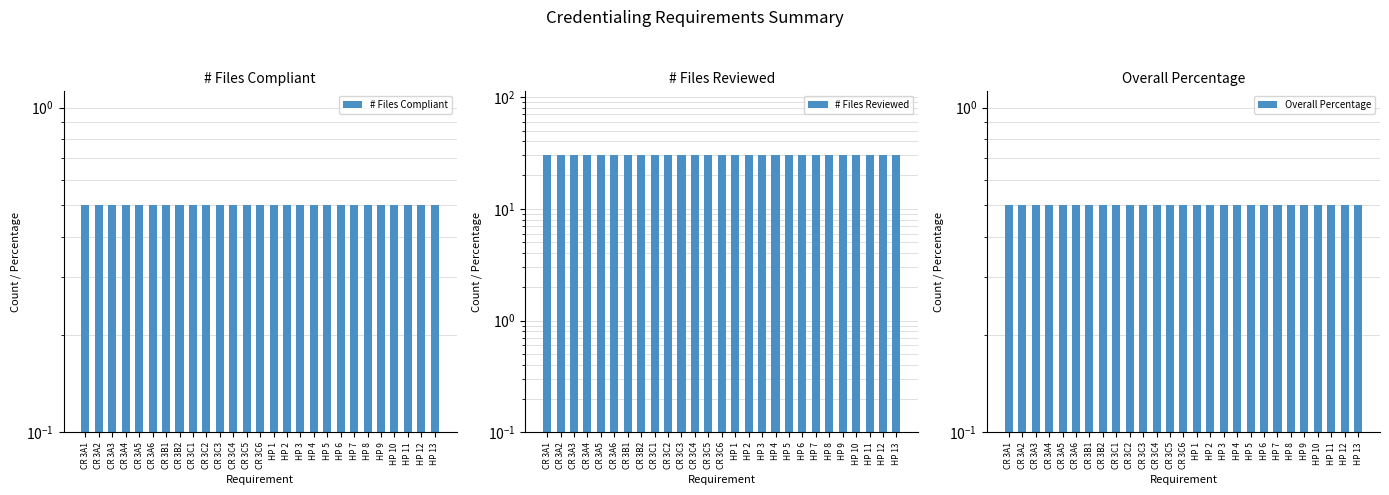

What position from the right is CR 3A5?

23